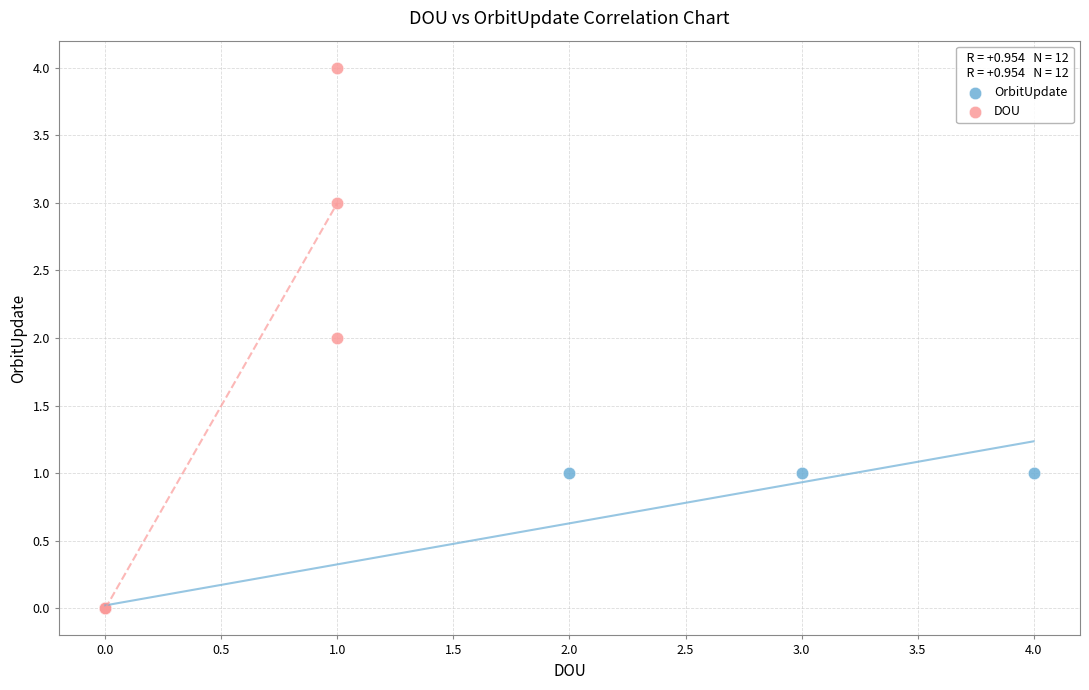

What are all the series names shown in the legend?

OrbitUpdate, DOU